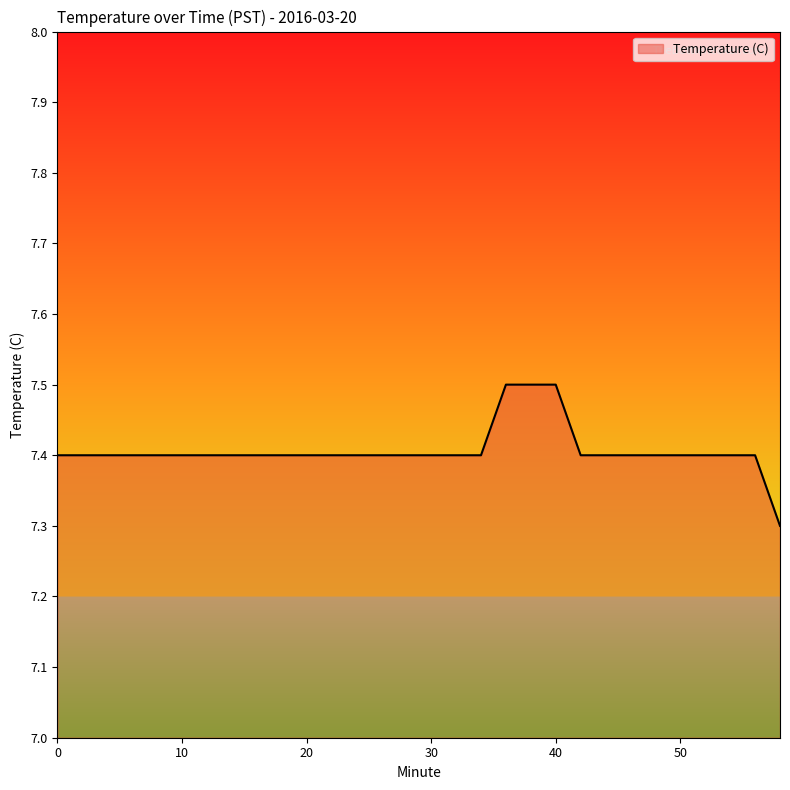

What is the average value?

7.4